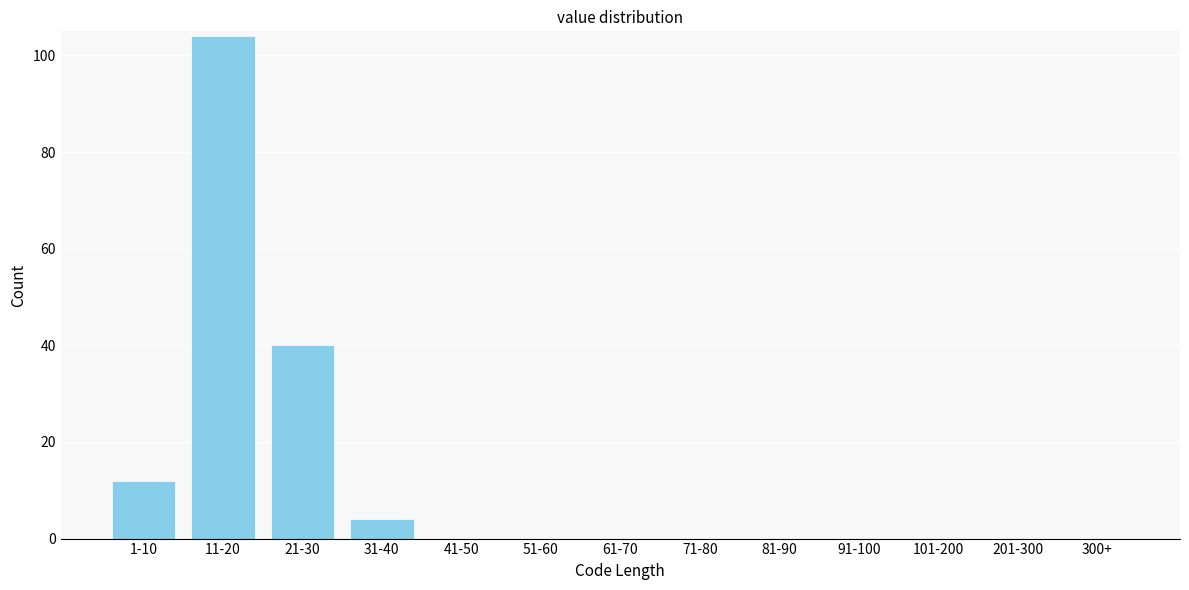

Reading right to left, list all the values displayed in this chart.

300+=0	201-300=0	101-200=0	91-100=0	81-90=0	71-80=0	61-70=0	51-60=0	41-50=0	31-40=4	21-30=40	11-20=104	1-10=12